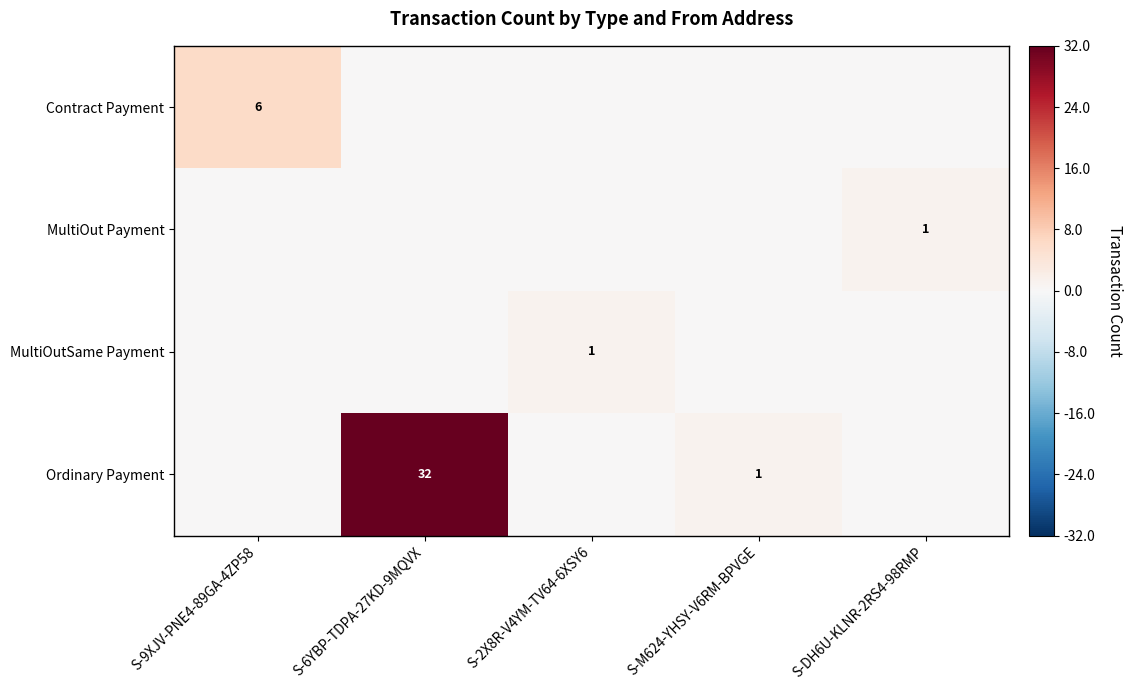

True or false: MultiOut Payment has a value of 0 at S-DH6U-KLNR-2RS4-98RMP.

False